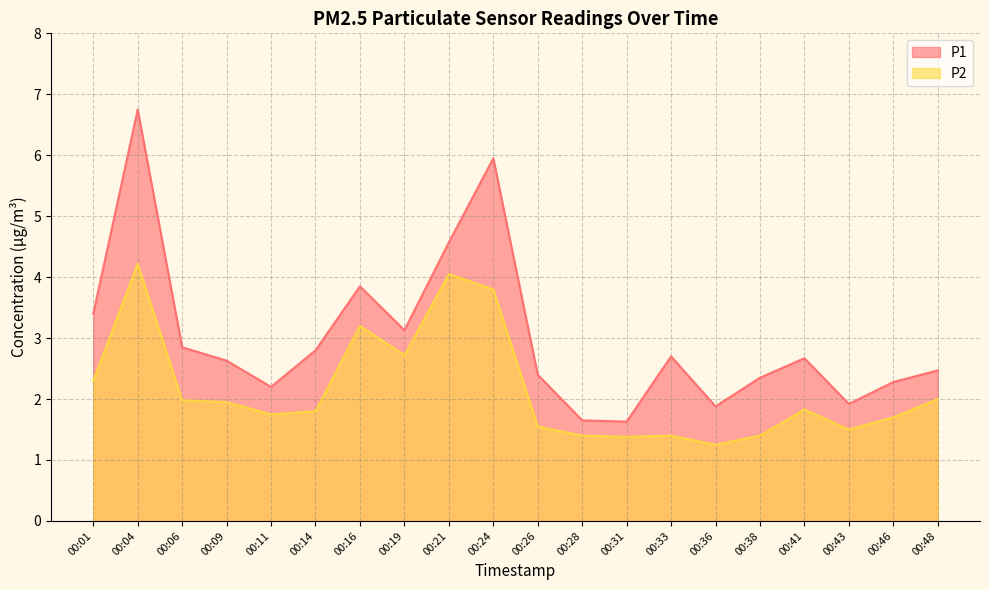

Reading left to right, transcribe all the data shown in this chart.

P1: 00:01=3.4	00:04=6.8	00:06=2.9	00:09=2.6	00:11=2.2	00:14=2.8	00:16=3.9	00:19=3.1	00:21=4.6	00:24=6.0	00:26=2.4	00:28=1.6	00:31=1.6	00:33=2.7	00:36=1.9	00:38=2.4	00:41=2.7	00:43=1.9	00:46=2.3	00:48=2.5
P2: 00:01=2.3	00:04=4.2	00:06=2.0	00:09=1.9	00:11=1.8	00:14=1.8	00:16=3.2	00:19=2.7	00:21=4.0	00:24=3.8	00:26=1.6	00:28=1.4	00:31=1.4	00:33=1.4	00:36=1.2	00:38=1.4	00:41=1.8	00:43=1.5	00:46=1.7	00:48=2.0